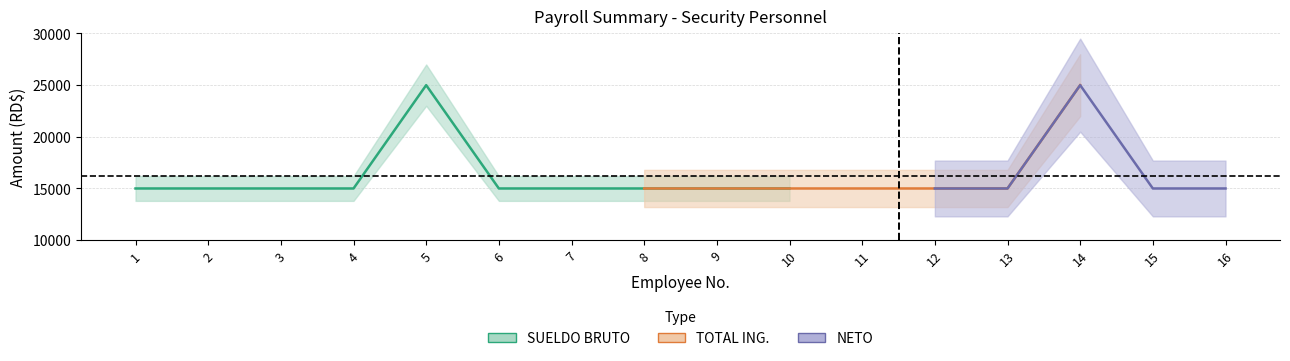

True or false: AFP and TOTAL ING. intersect in this chart.

False